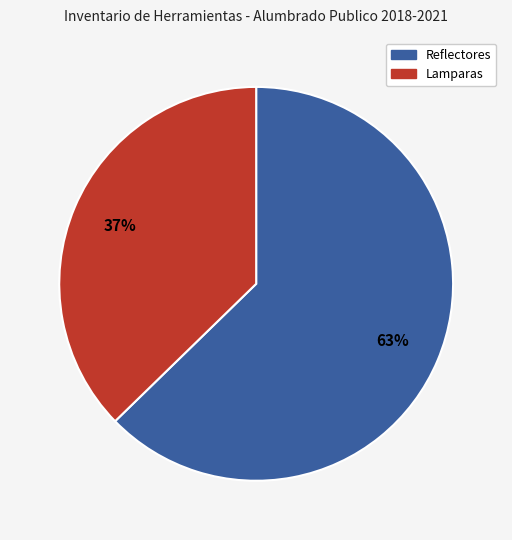

To the nearest percent, what is the average slice percentage?

50%